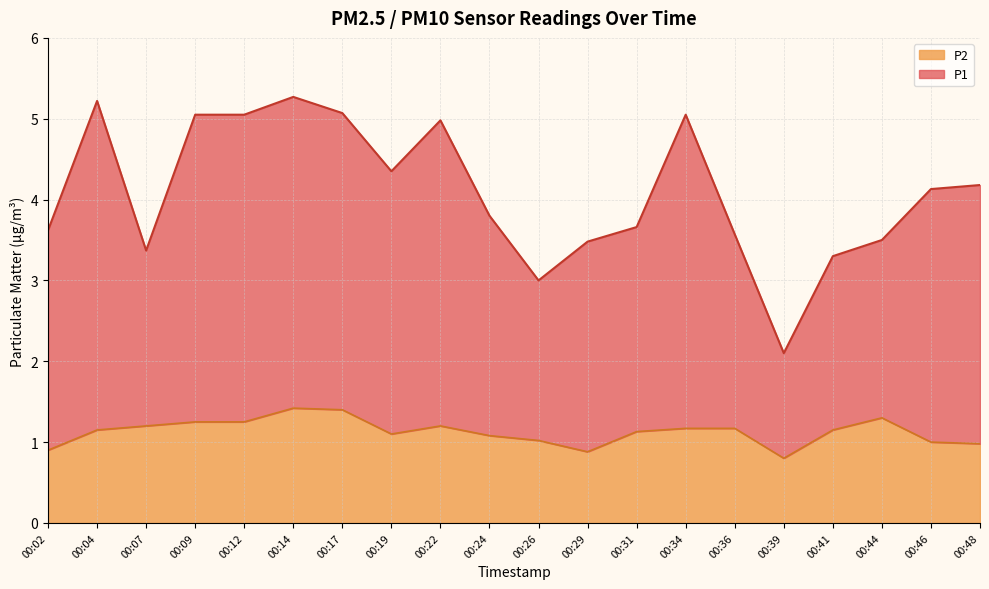

Reading left to right, list all the values displayed in this chart.

P1: 3.6	5.2	3.4	5.0	5.0	5.3	5.1	4.3	5.0	3.8	3.0	3.5	3.7	5.0	3.6	2.1	3.3	3.5	4.1	4.2
P2: 0.9	1.1	1.2	1.2	1.2	1.4	1.4	1.1	1.2	1.1	1.0	0.9	1.1	1.2	1.2	0.8	1.1	1.3	1.0	1.0